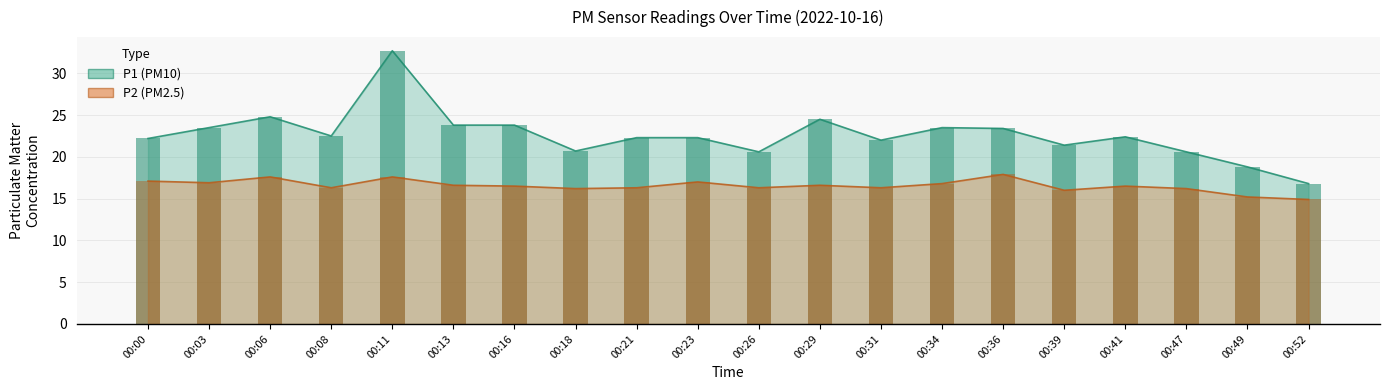

At how many categories does at least one series exceed 29?

1